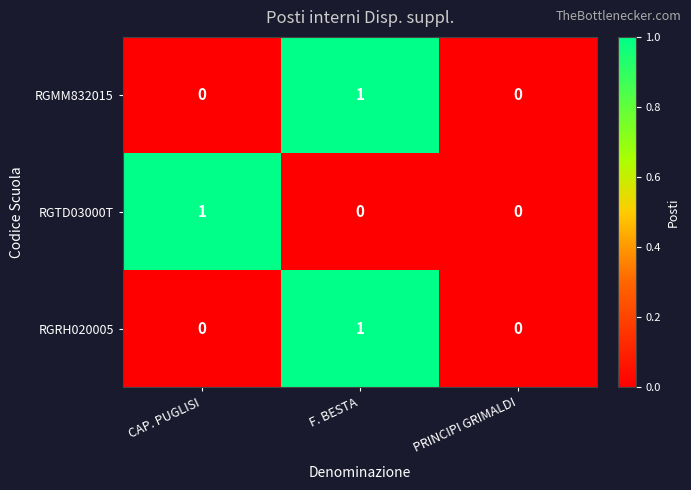

True or false: RGRH020005 has a value of 0 at F. BESTA.

False